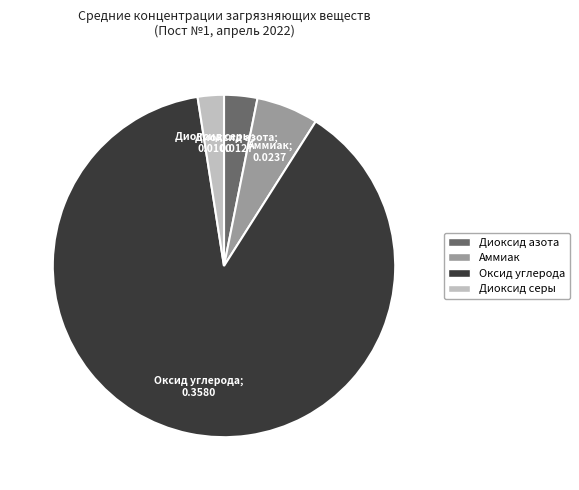

Is there a majority slice in this chart?

Yes